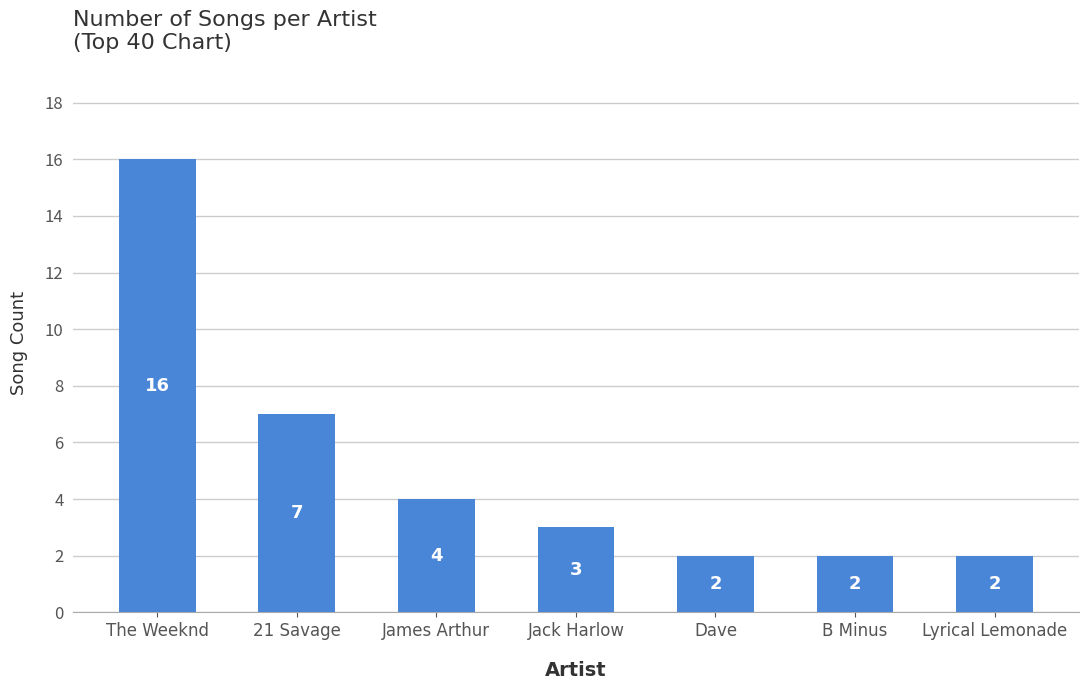

Which label corresponds to the largest value in the chart?

The Weeknd